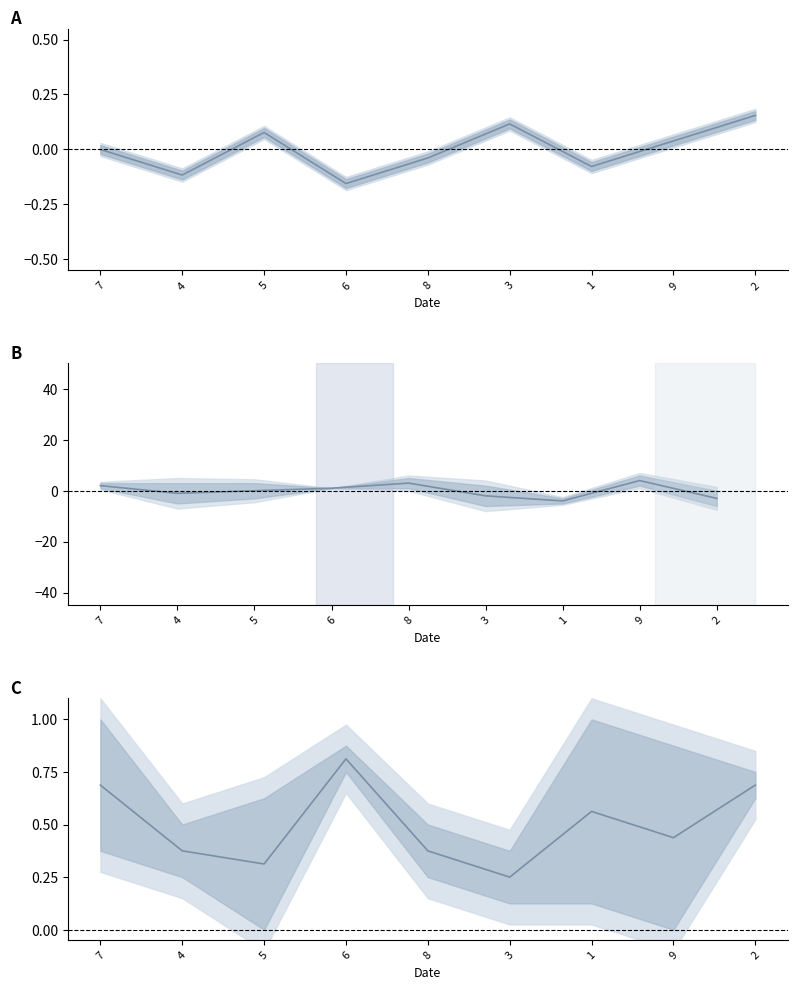

The value of col_4_line at 7 is -0.2. True or false?

False